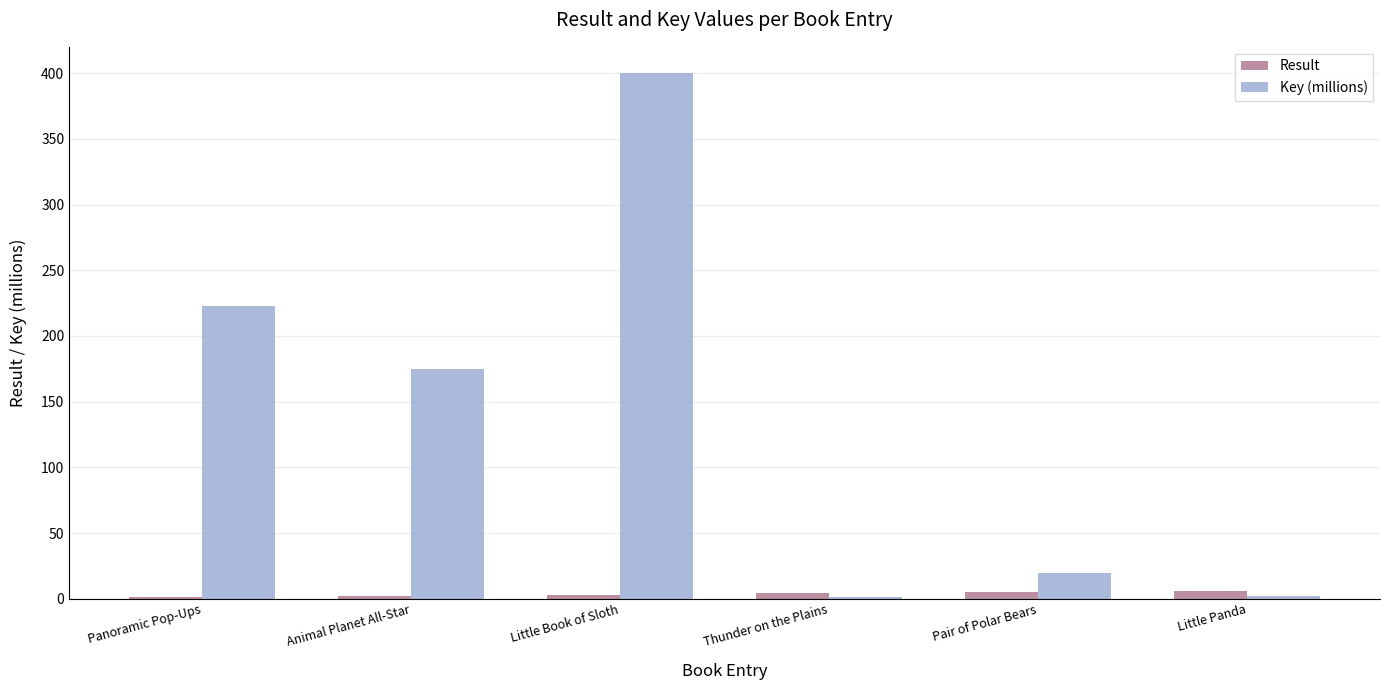

The value of Key (millions) at Animal Planet All-Star is 175.1. True or false?

True